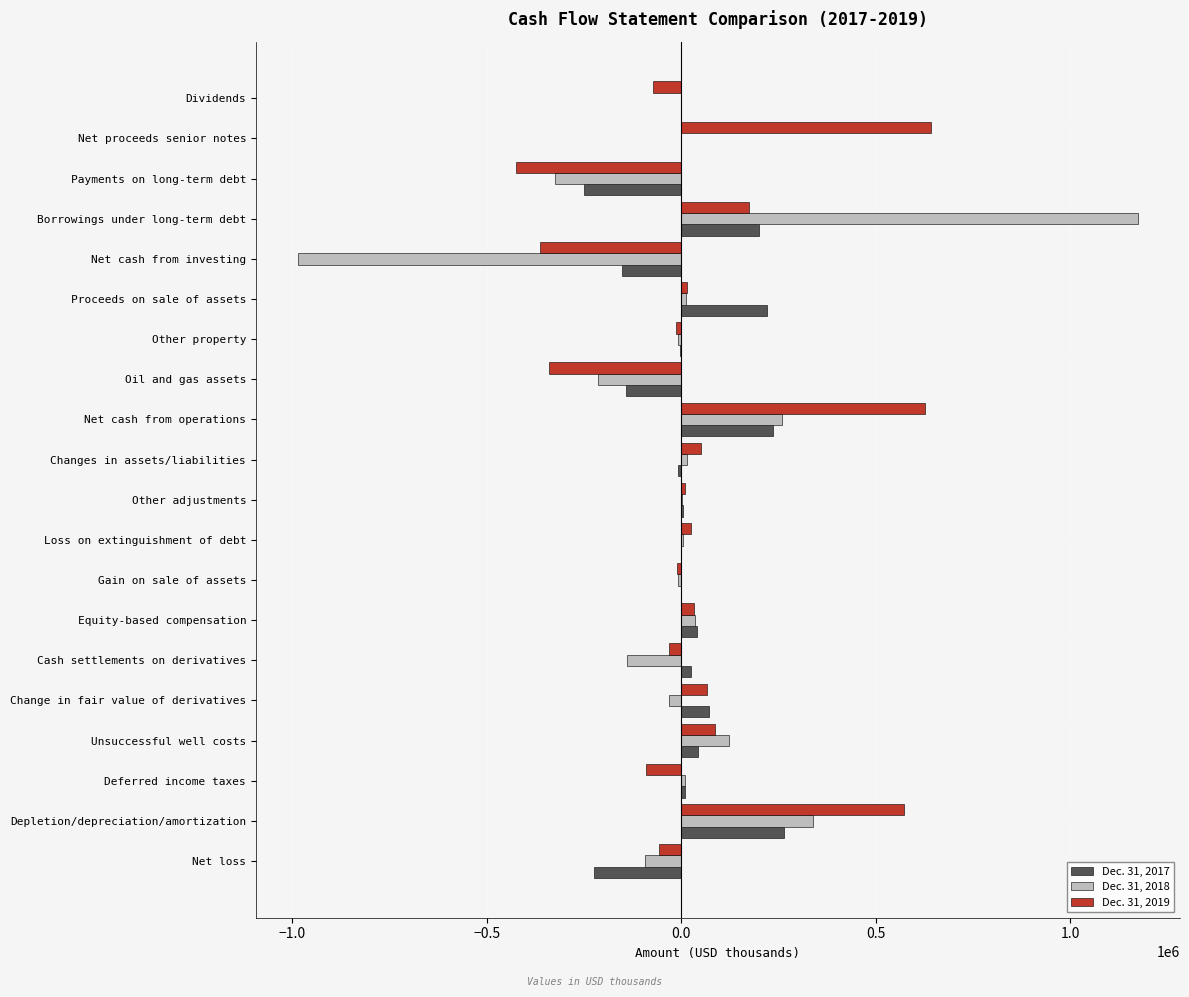

Which series changed the most between Net loss and Dividends?

Dec. 31, 2017